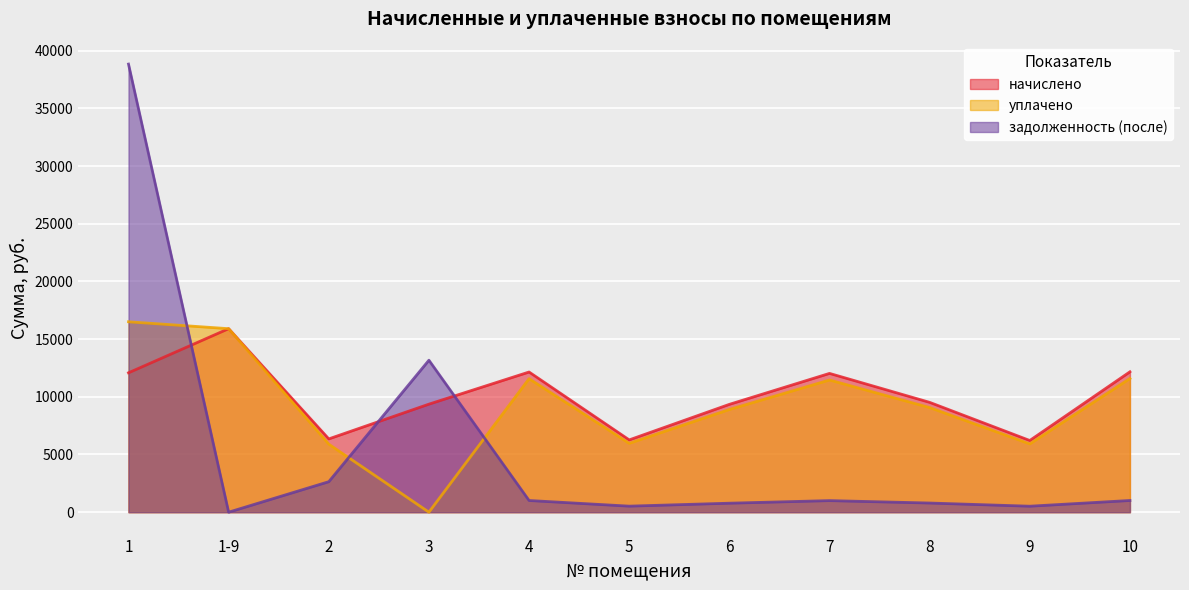

Where is the first local maximum for начислено?

1-9